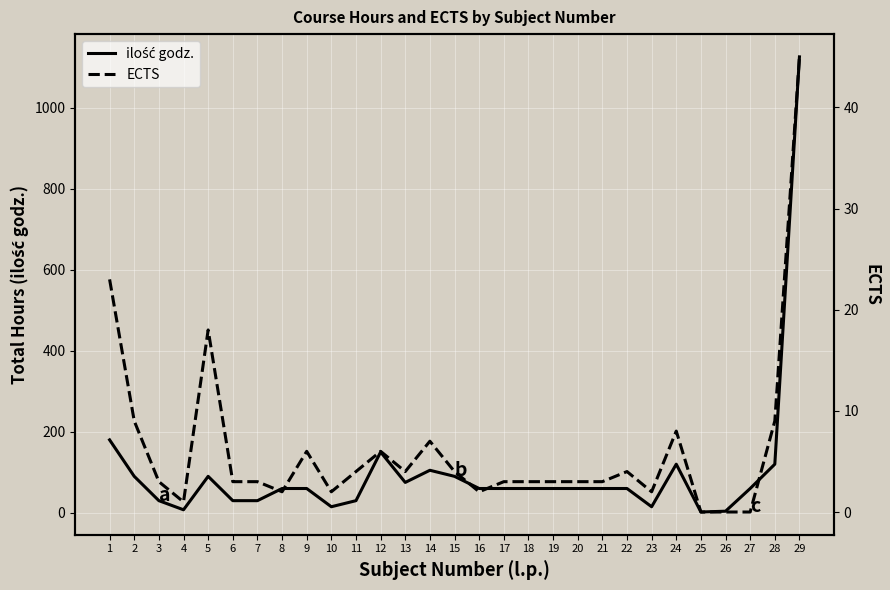

True or false: ilość godz. has more than 0 points higher than both neighbors.

True